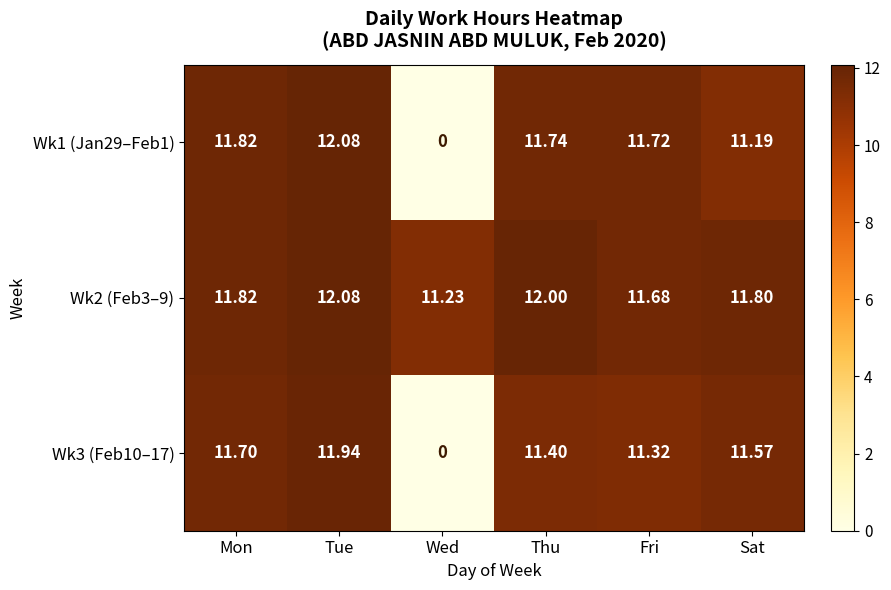

What is the greatest value displayed?

12.1